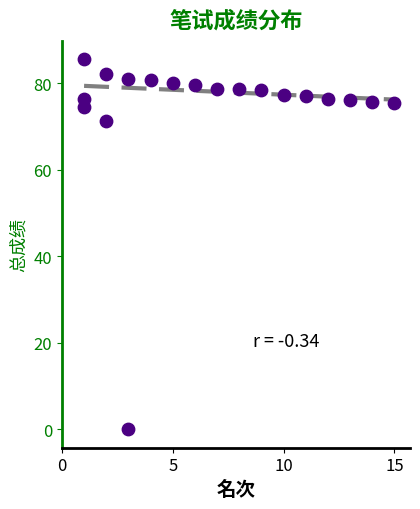

What Y value in the scatter plot is closest to 42?

71.3